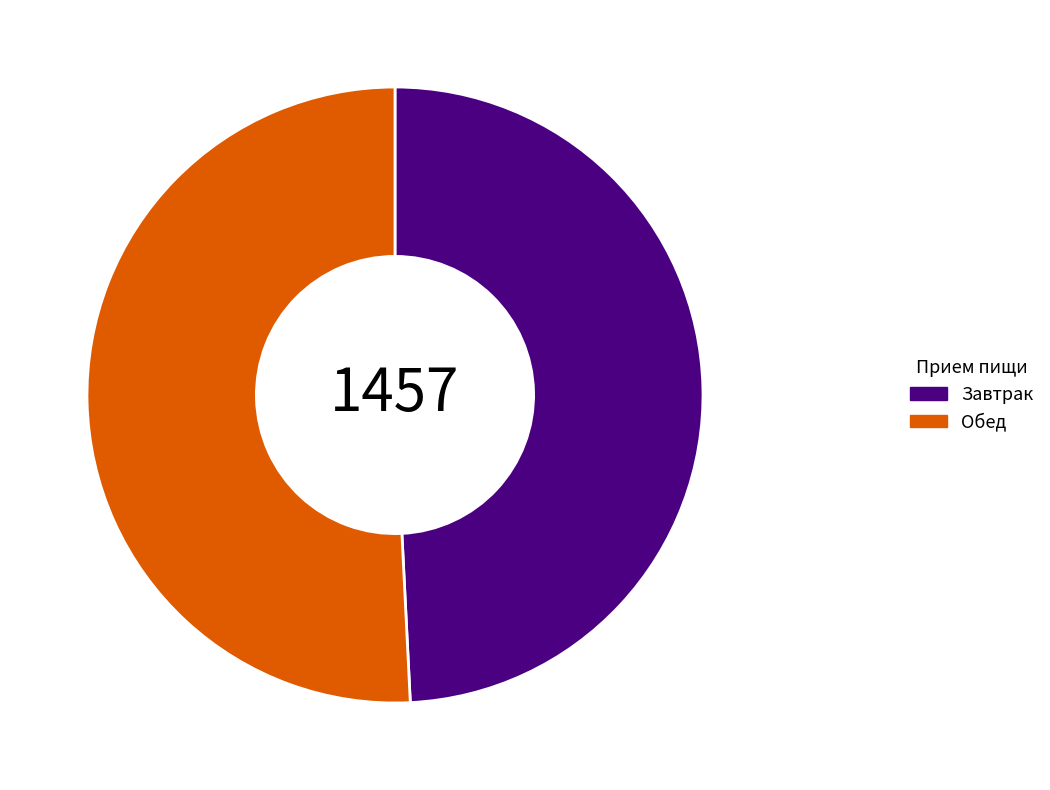

Rank the categories by value from highest to lowest.

Обед, Завтрак